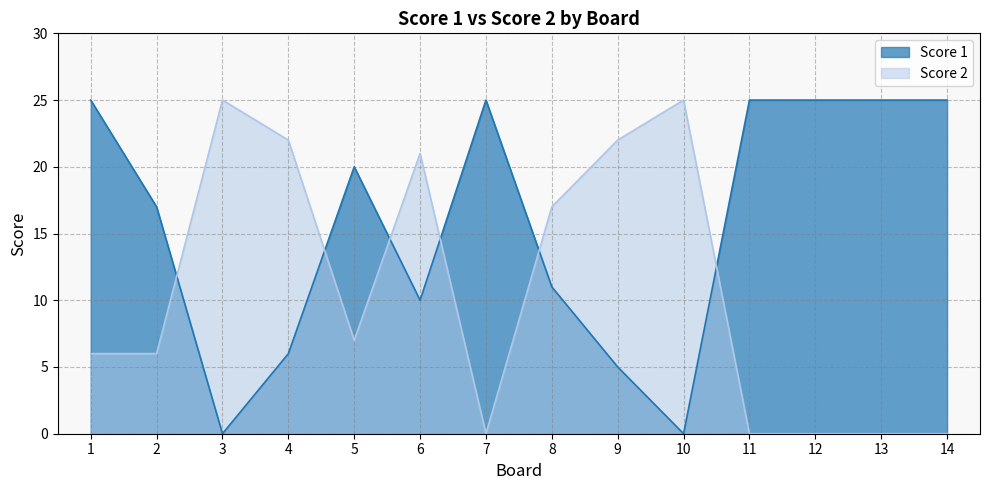

At which label does Score 1 first exceed 20?

1